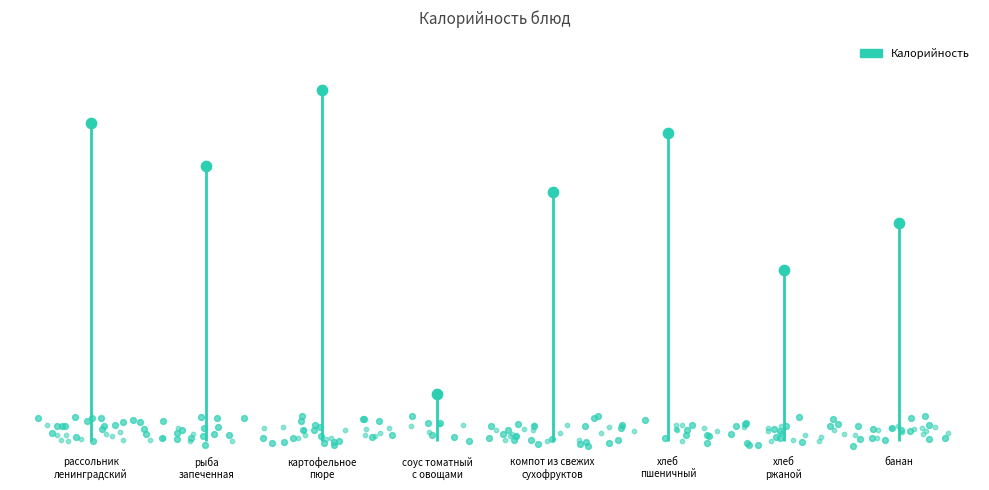

What is the change in value from соус томатный
с овощами to хлеб
пшеничный?

+119.5